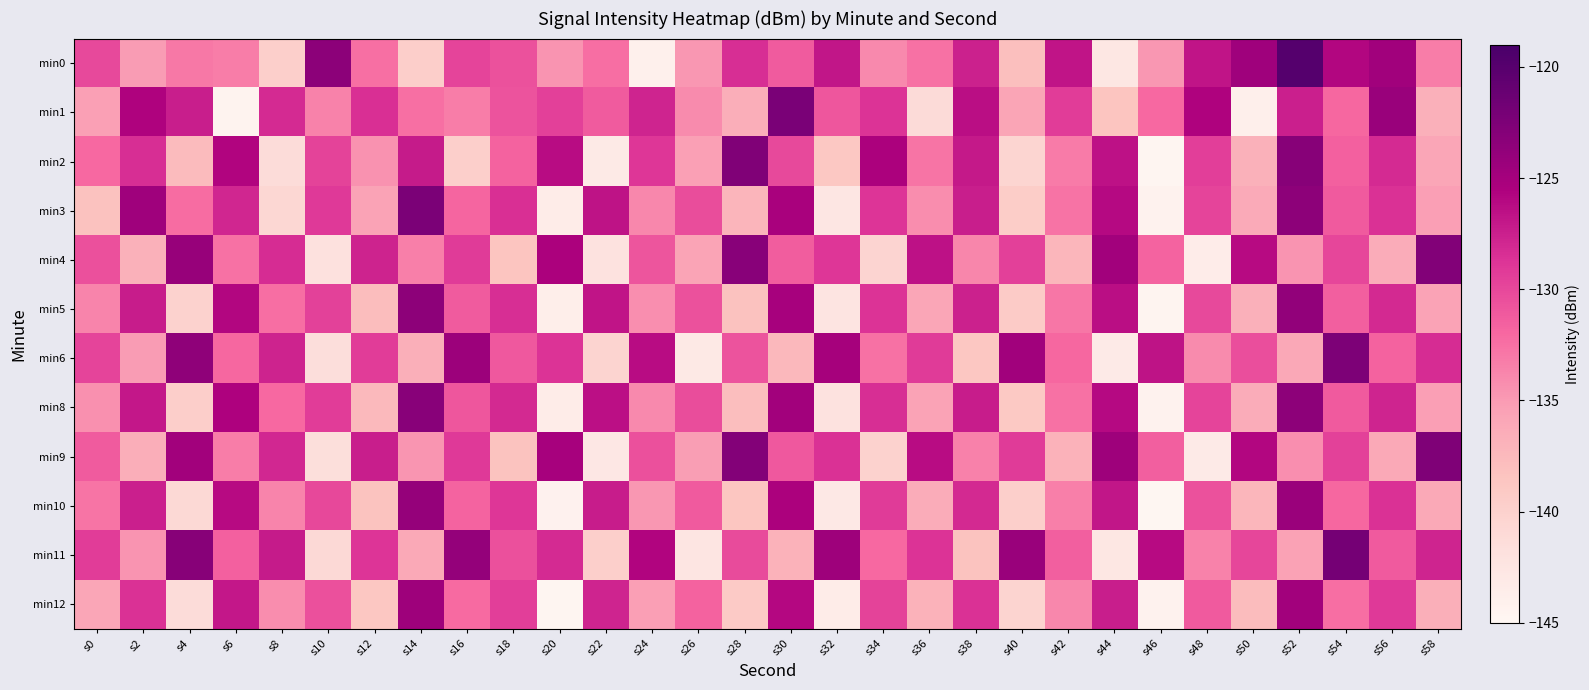

At how many categories does at least one series exceed -129?

28